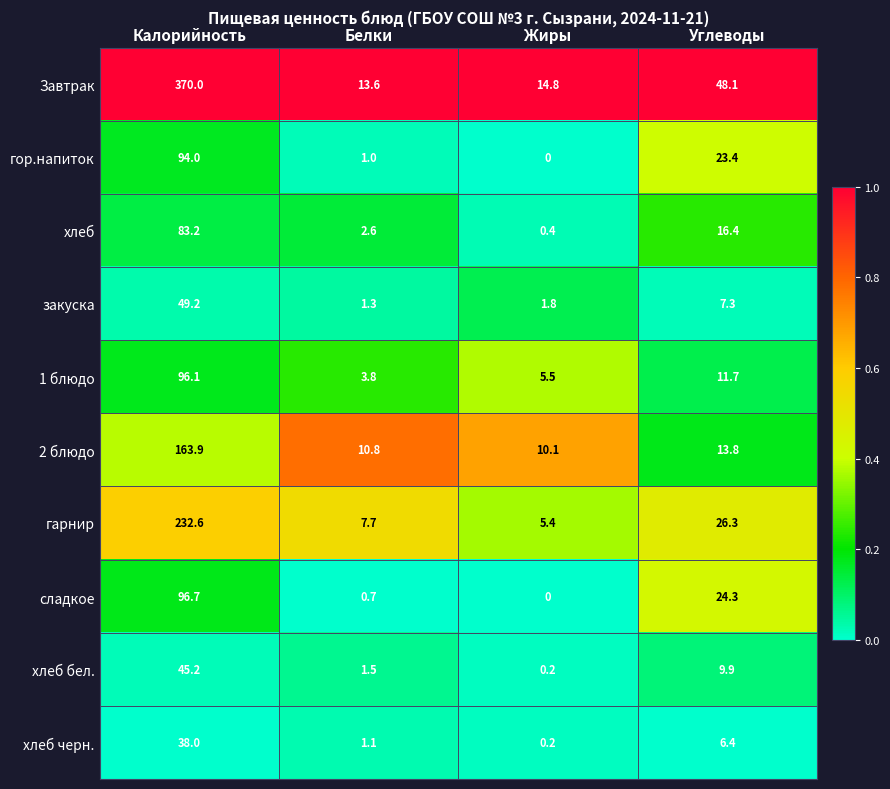

True or false: Завтрак has a value of 540.1 at Калорийность.

False